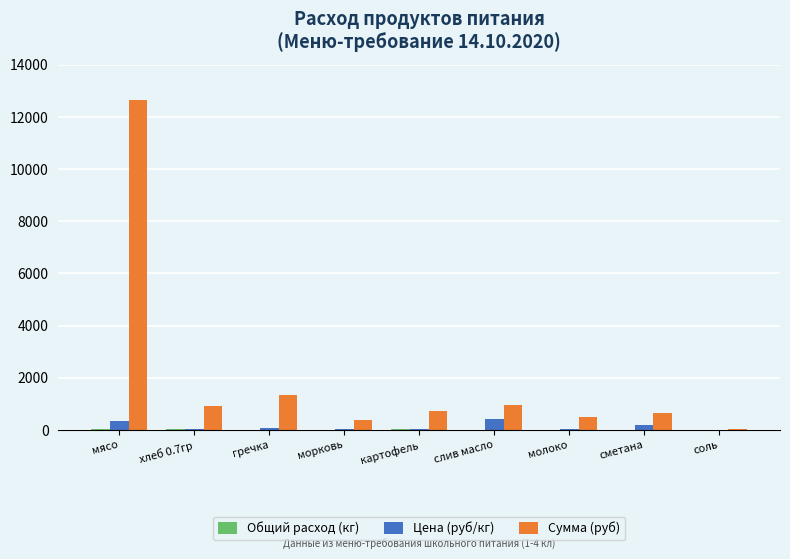

Are the bars horizontal?

No